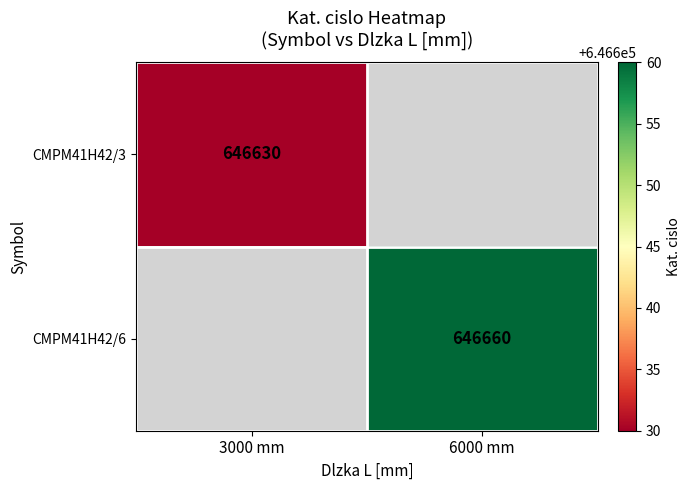

The CMPM41H42/6 series shows 237308 at 6000 mm. True or false?

False